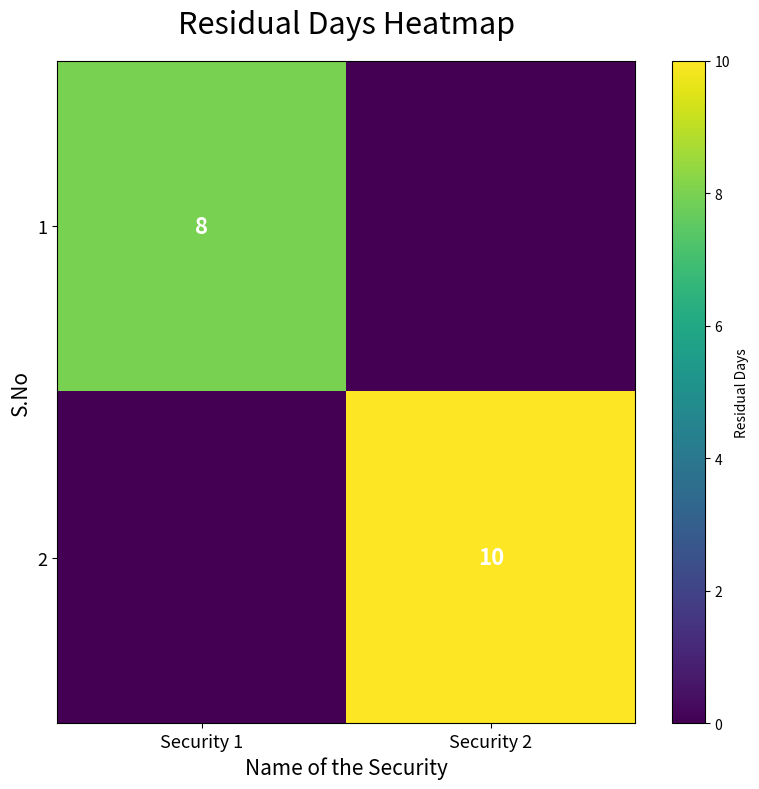

True or false: 2 has a value of 10 at Security 2.

True